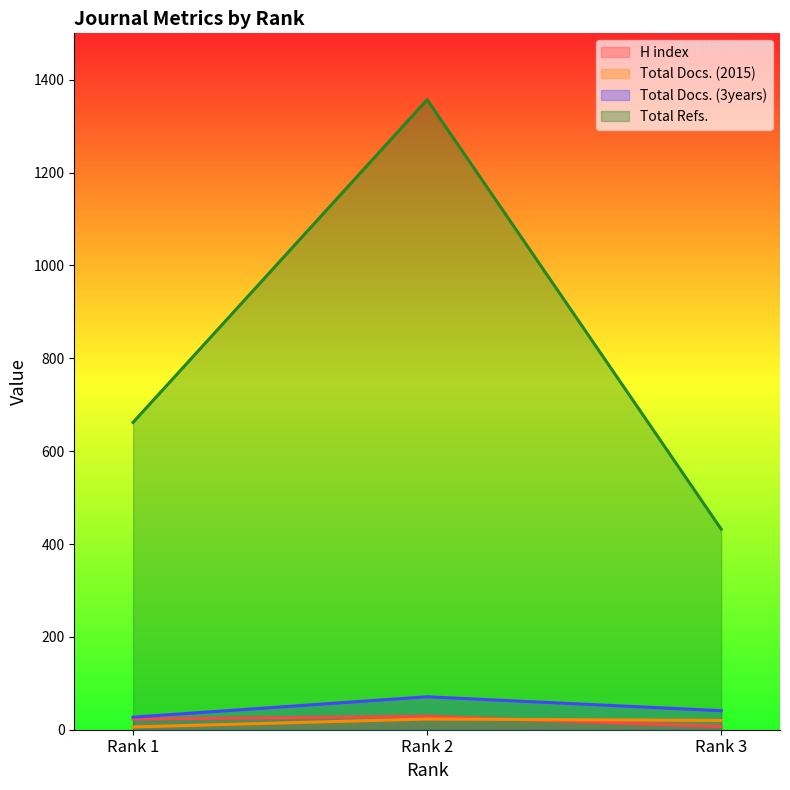

Which label corresponds to the smallest value in the chart?

Rank 1